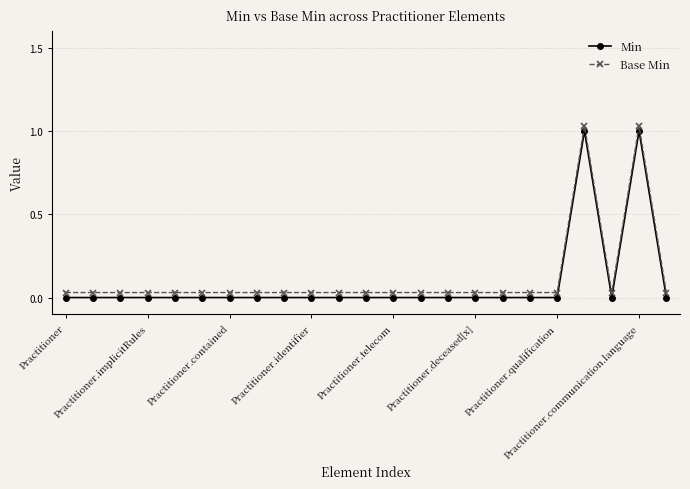

True or false: Base Min and Min cross at least once.

False